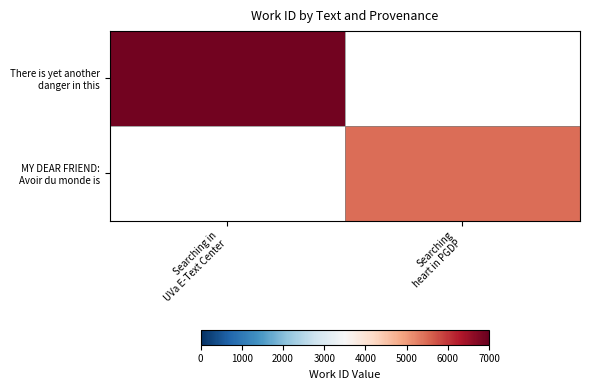

Which series has the largest range (max minus min)?

There is yet another danger in this